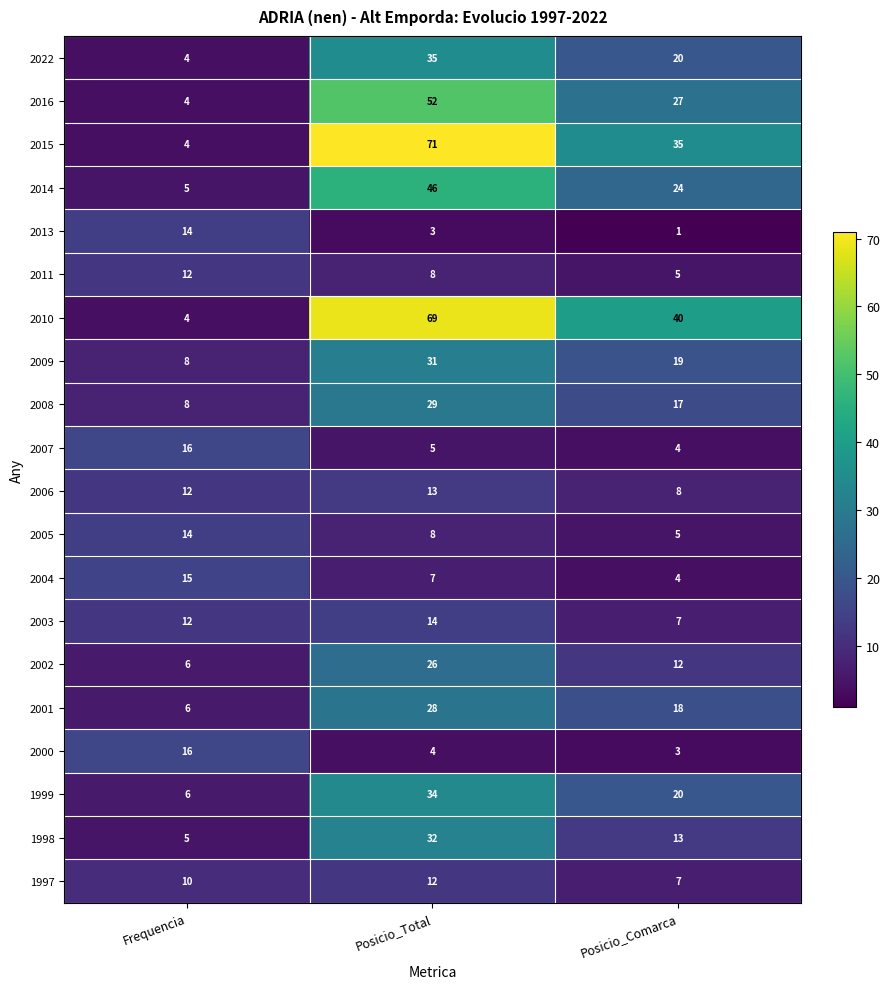

How many series are shown in this chart?

20